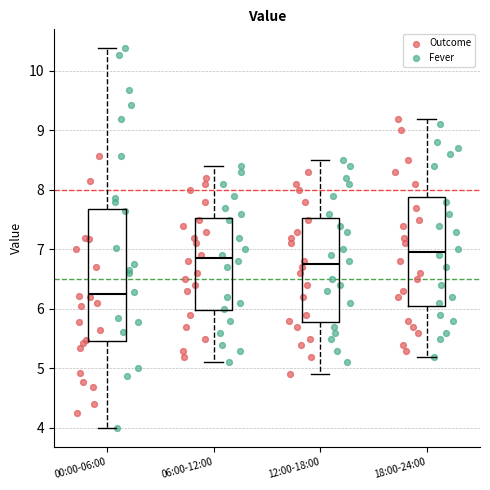

Reading left to right, transcribe this box plot: for each box, give where its median line is, the range the box spans, and where its two whiskers end, as read against the y-axis. The values are not printed on the chart, so give them approximately, as read against the axis.

00:00-06:00: median 6.3, box 5.5 to 7.7, whiskers 4.0 to 10.4
06:00-12:00: median 6.9, box 6.0 to 7.5, whiskers 5.1 to 8.4
12:00-18:00: median 6.8, box 5.8 to 7.5, whiskers 4.9 to 8.5
18:00-24:00: median 7.0, box 6.1 to 7.9, whiskers 5.2 to 9.2